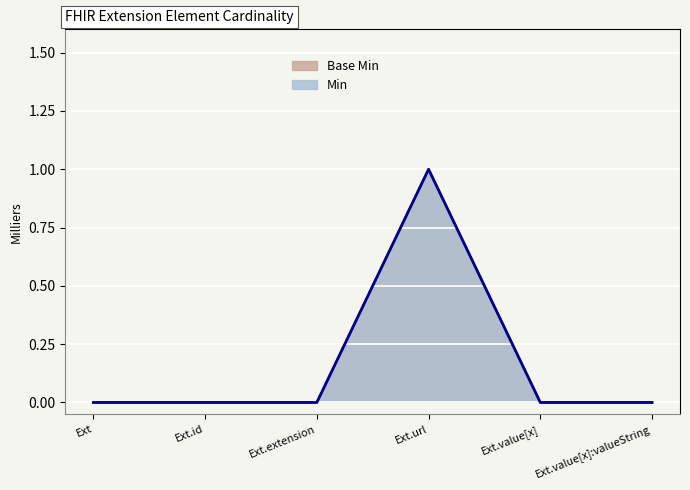

What value does the Base Min series have at Ext.url?

1